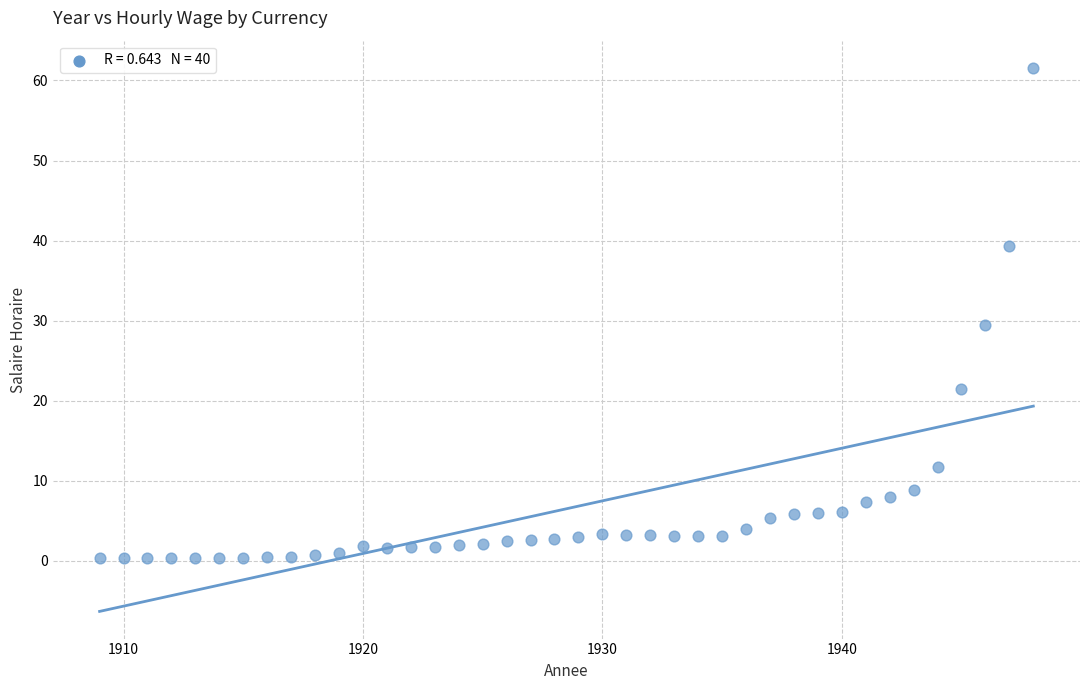

What is the range of Y values (max minus min)?

61.3